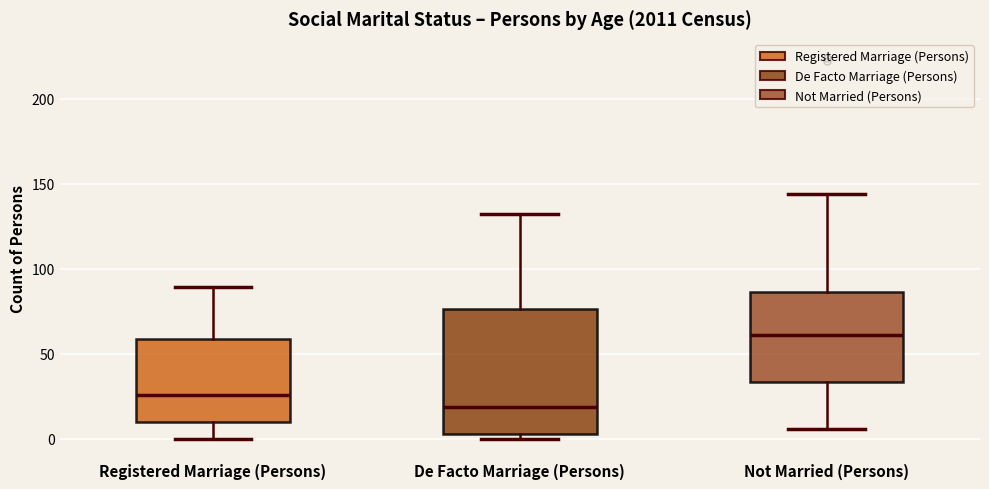

Which box has the lowest median line?

De Facto Marriage (Persons)